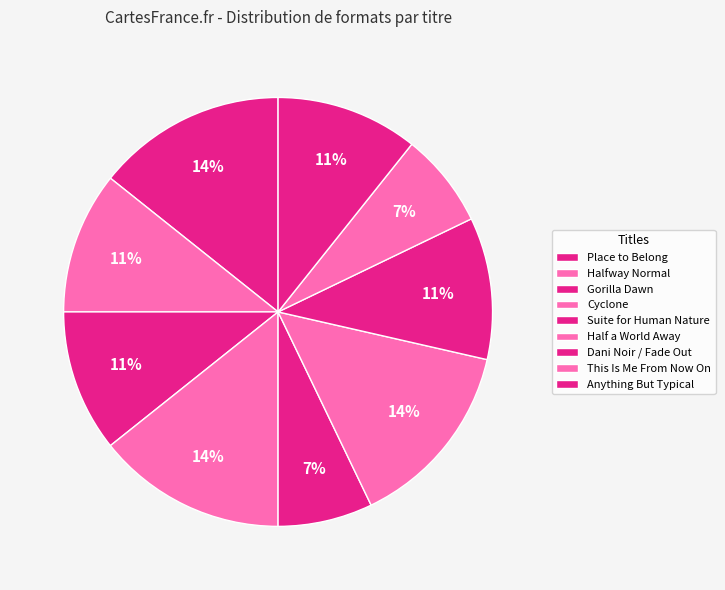

How many segments does this pie chart have?

9